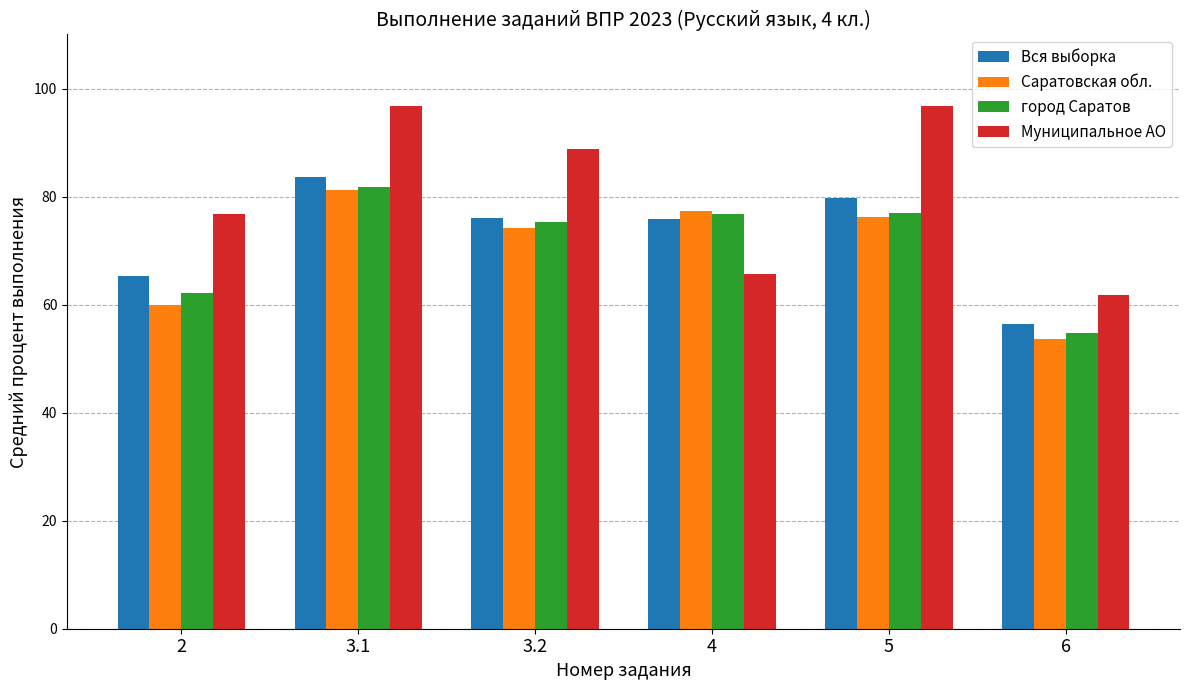

What are all the series names shown in the legend?

Вся выборка, Саратовская обл., город Саратов, Муниципальное АО